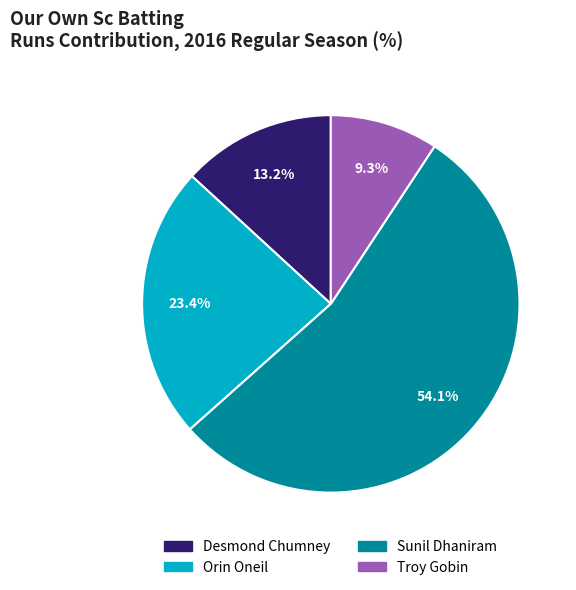

What is the majority slice?

Sunil Dhaniram